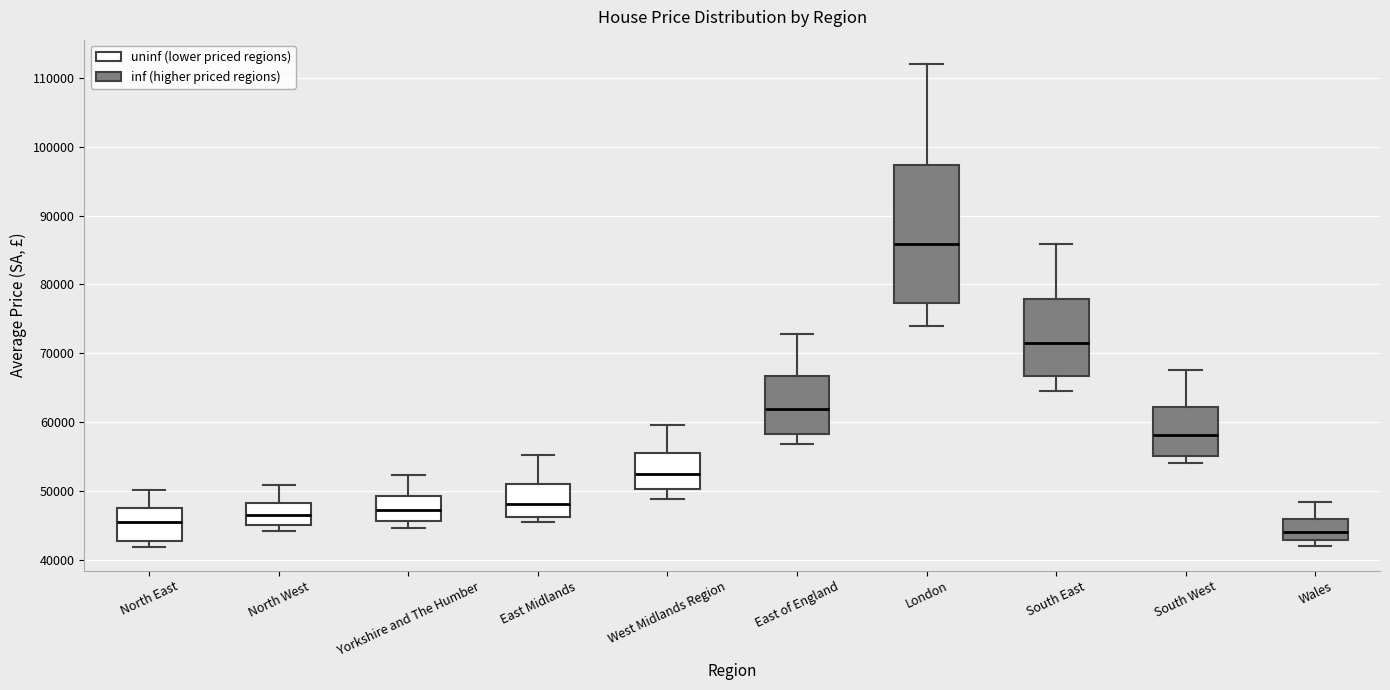

Where is the upper edge of the box for Wales on the y-axis? The values are not printed on the chart, so give them approximately, as read against the axis.

46000